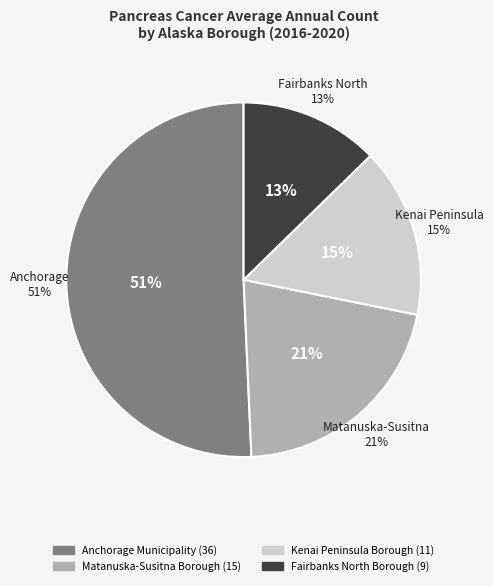

Which category has the biggest portion of the pie?

Anchorage Municipality